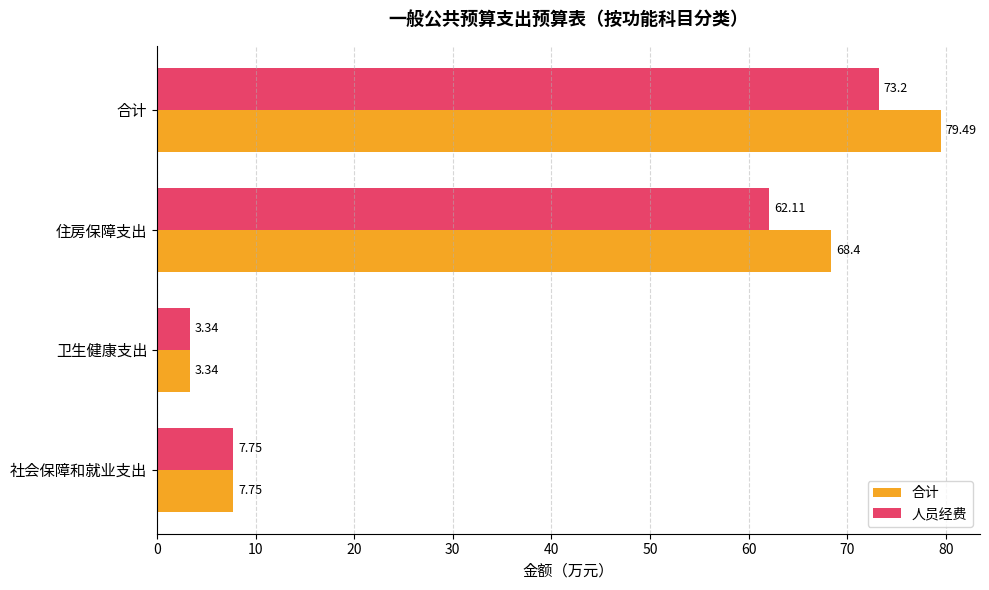

List the series in order of their overall mean, lowest first.

人员经费, 合计